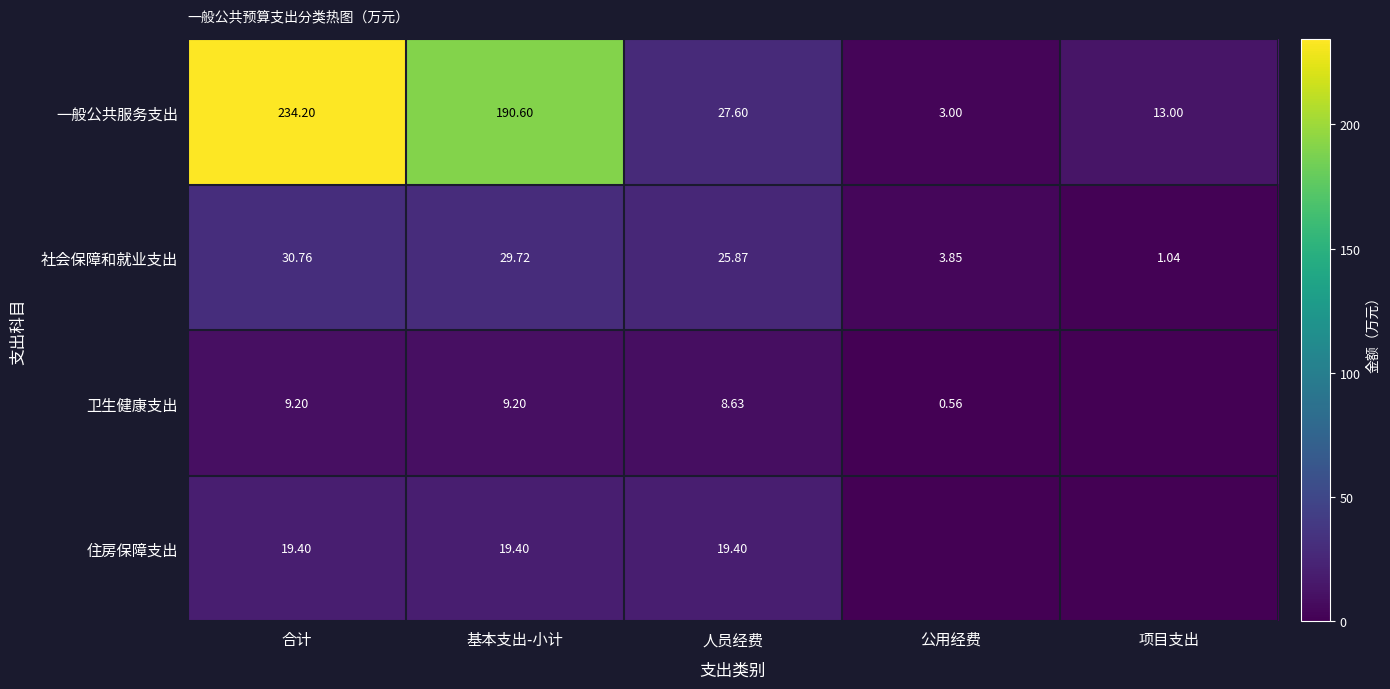

Which has a higher value, 项目支出 or 基本支出-小计?

基本支出-小计